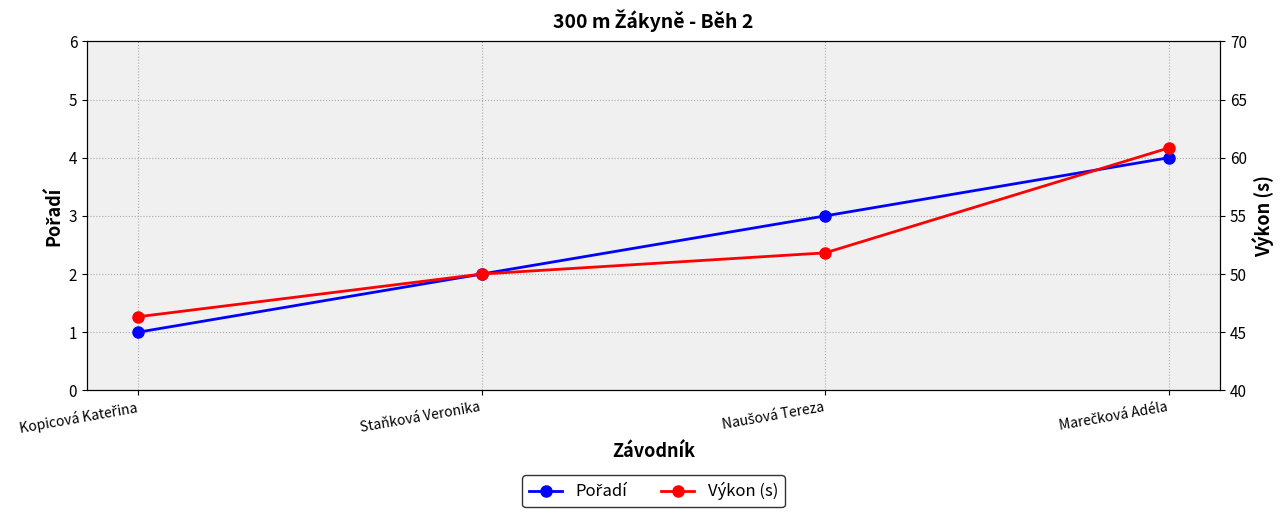

The value of Pořadí at Kopicová Kateřina is 1.0. True or false?

True